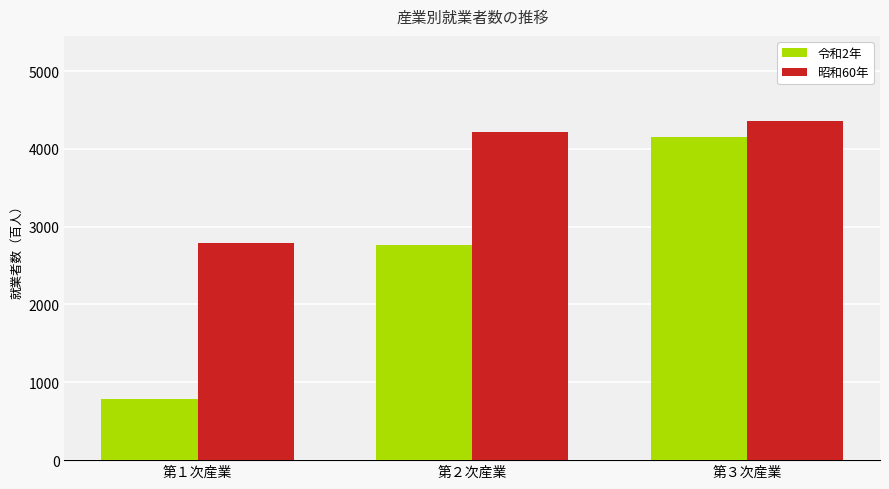

The 昭和60年 series shows 2789 at 第１次産業. True or false?

True